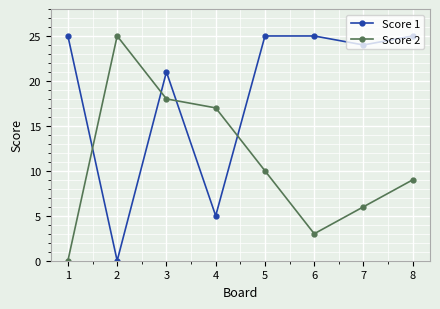

How many categories are shown in the chart?

8